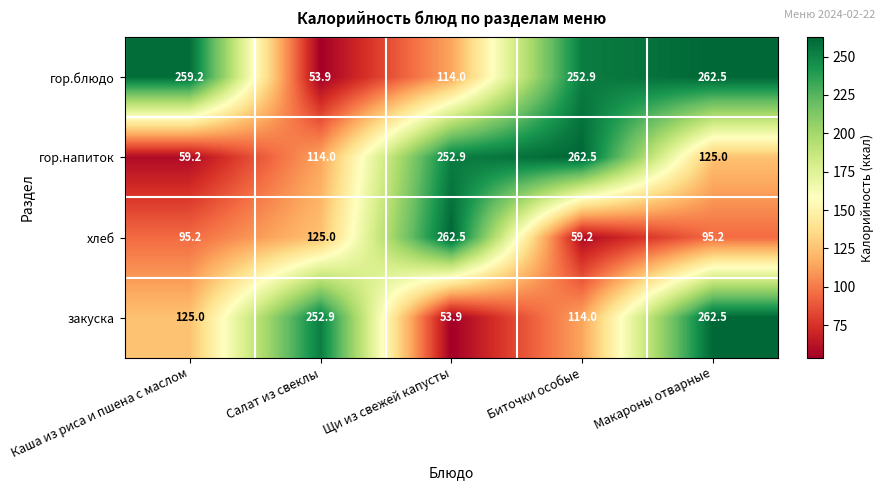

What is the average value of the гор.напиток series?

162.7